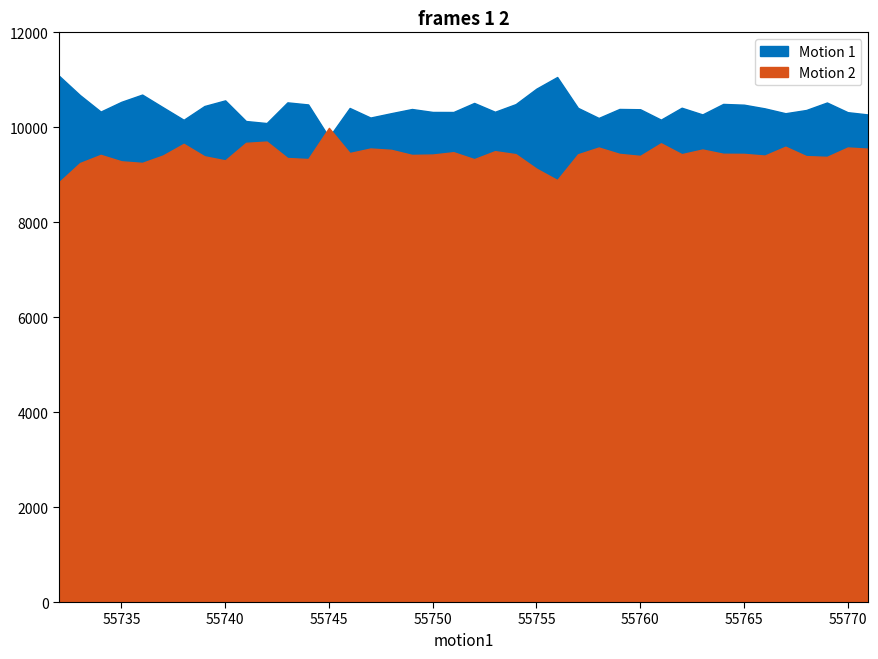

List the labels in order of Motion 1 value, largest first.

55732, 55756, 55755, 55736, 55733, 55740, 55735, 55743, 55769, 55752, 55764, 55754, 55744, 55765, 55739, 55737, 55762, 55757, 55746, 55766, 55759, 55749, 55760, 55768, 55734, 55753, 55750, 55751, 55770, 55748, 55767, 55763, 55771, 55747, 55758, 55761, 55738, 55741, 55742, 55745